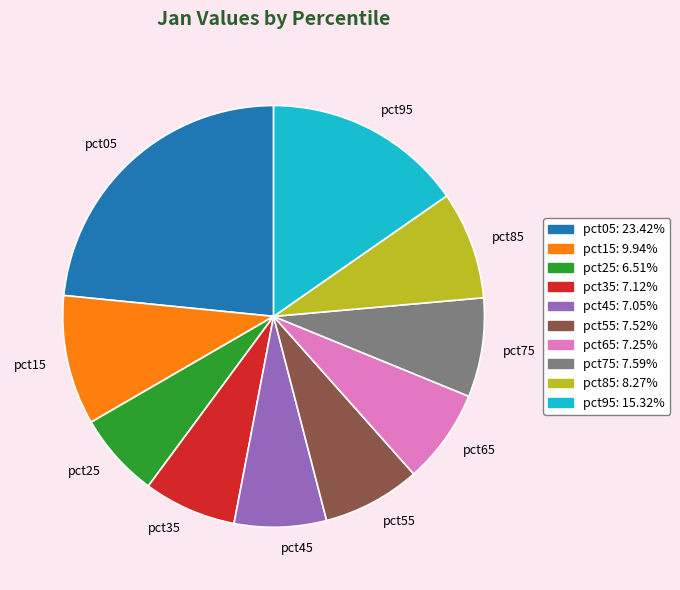

What is the smallest slice in the pie chart?

pct25